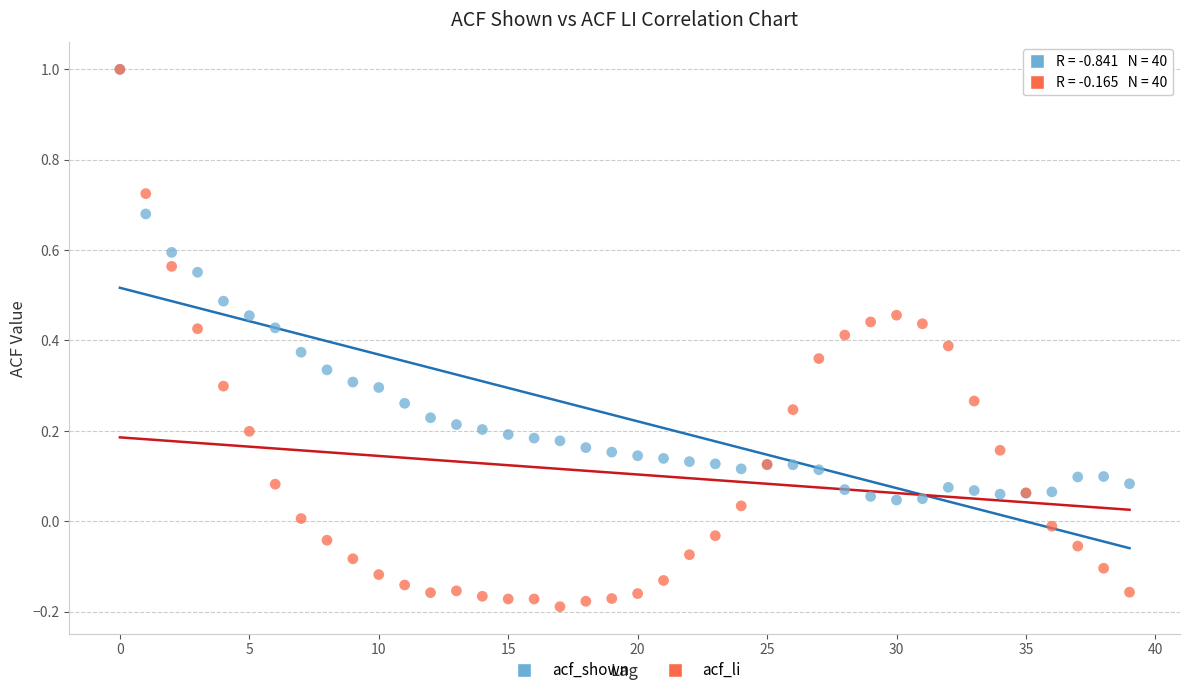

What are all the series names shown in the legend?

acf_shown, acf_li